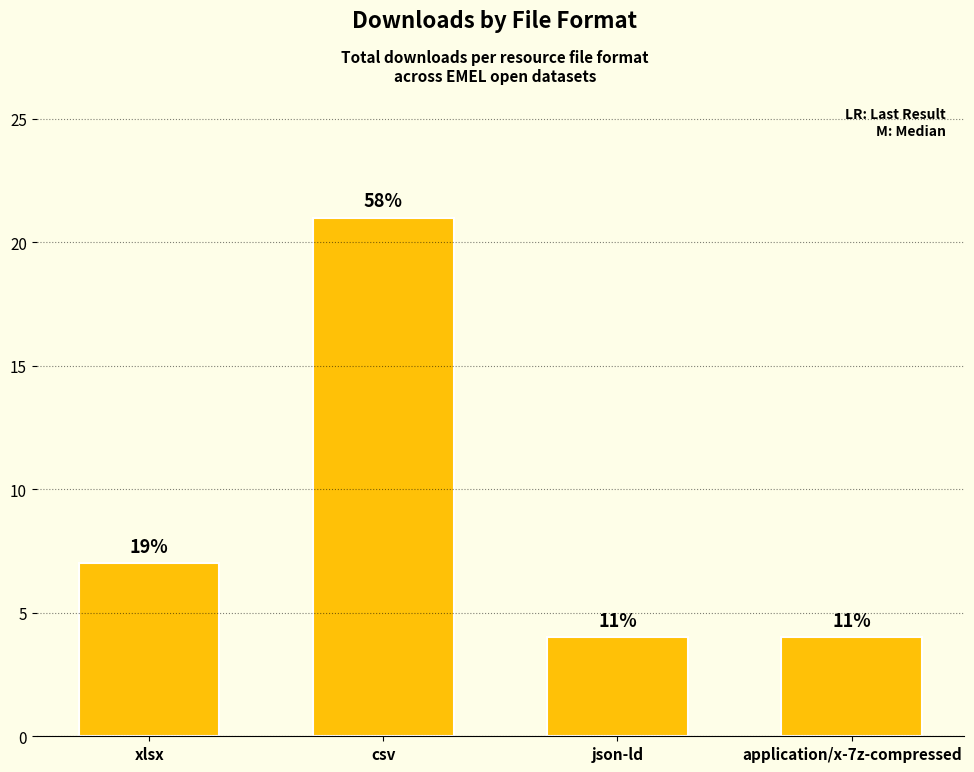

At which label does the data first exceed 7?

csv